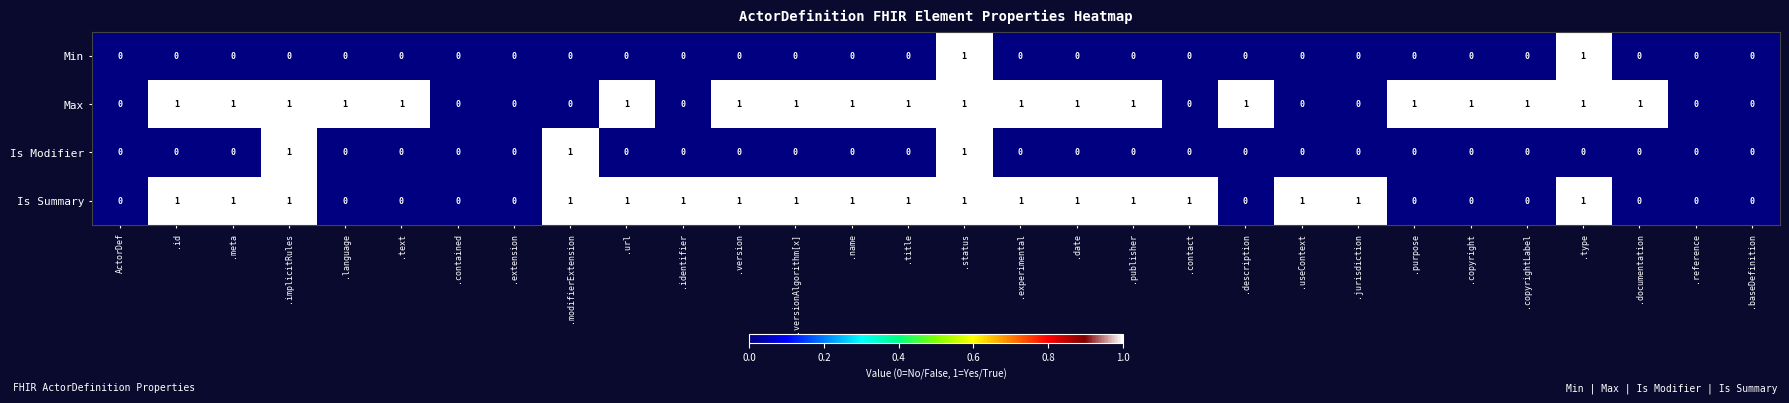

Is it true that Max equals 1 at .description?

True